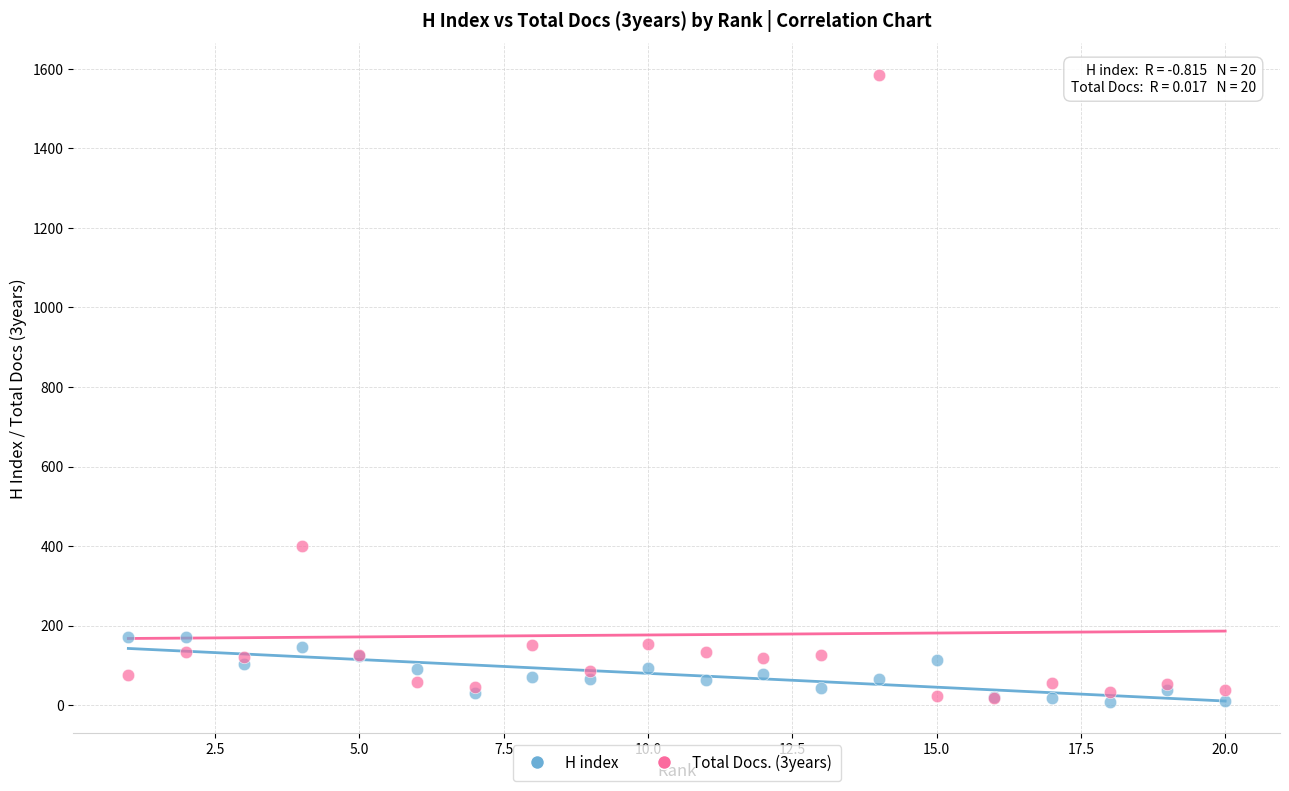

Across all series, what Y value is closest to 796?

401